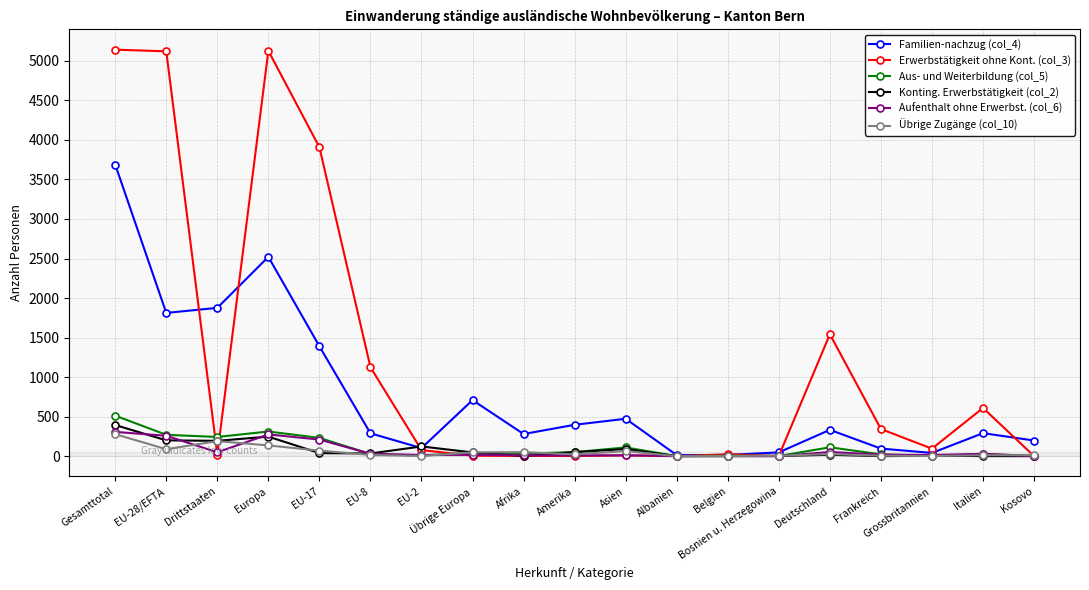

True or false: Familien-nachzug (col_4) has more than 0 points higher than both neighbors.

True